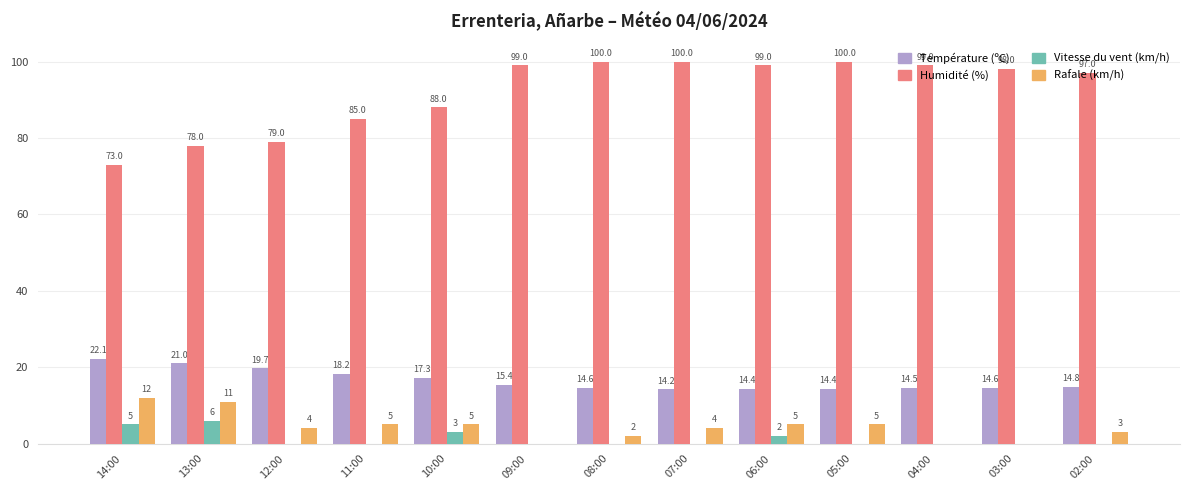

Reading right to left, transcribe all the data shown in this chart.

Température (ºC): 02:00=14.8	03:00=14.6	04:00=14.5	05:00=14.4	06:00=14.4	07:00=14.2	08:00=14.6	09:00=15.4	10:00=17.3	11:00=18.2	12:00=19.7	13:00=21.0	14:00=22.1
Humidité (%): 02:00=97.0	03:00=98.0	04:00=99.0	05:00=100.0	06:00=99.0	07:00=100.0	08:00=100.0	09:00=99.0	10:00=88.0	11:00=85.0	12:00=79.0	13:00=78.0	14:00=73.0
Vitesse du vent (km/h): 02:00=0.0	03:00=0.0	04:00=0.0	05:00=0.0	06:00=2.0	07:00=0.0	08:00=0.0	09:00=0.0	10:00=3.0	11:00=0.0	12:00=0.0	13:00=6.0	14:00=5.0
Rafale (km/h): 02:00=3.0	03:00=0.0	04:00=0.0	05:00=5.0	06:00=5.0	07:00=4.0	08:00=2.0	09:00=0.0	10:00=5.0	11:00=5.0	12:00=4.0	13:00=11.0	14:00=12.0